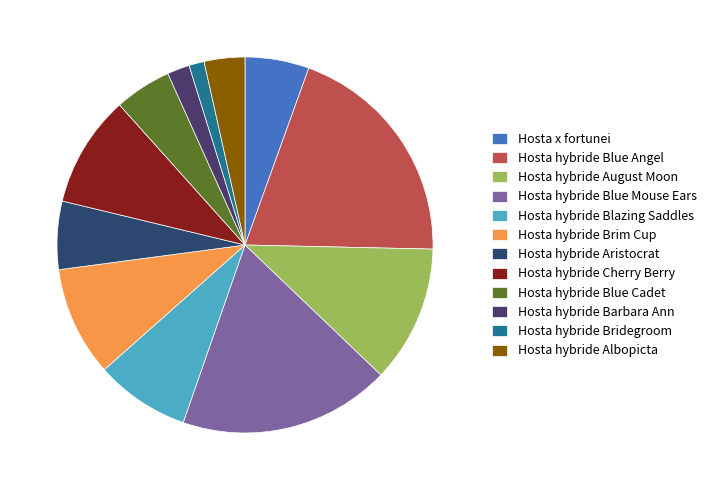

Is Hosta hybride Blue Cadet the majority of the pie?

No